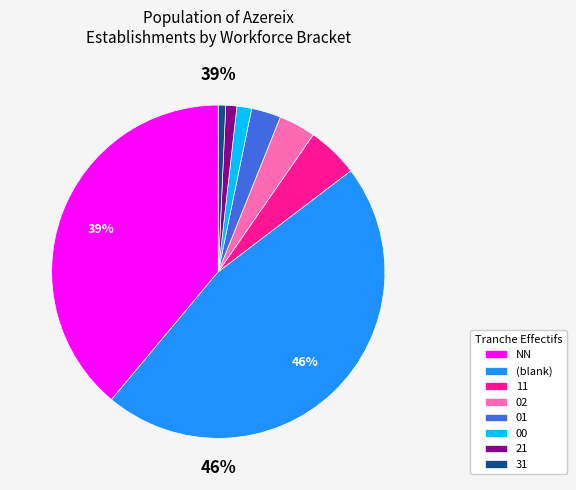

What percentage is the 21 slice, to the nearest percent?

1%